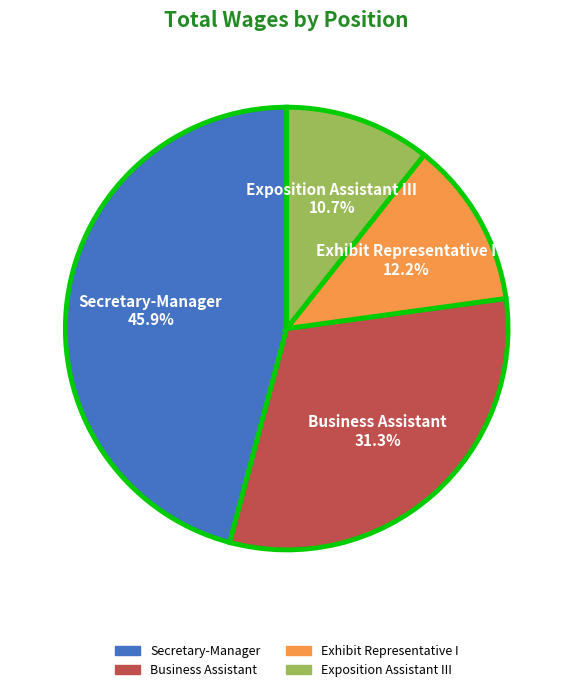

Approximately how many times larger is the value at Secretary-Manager compared to Exhibit Representative I?

3.8